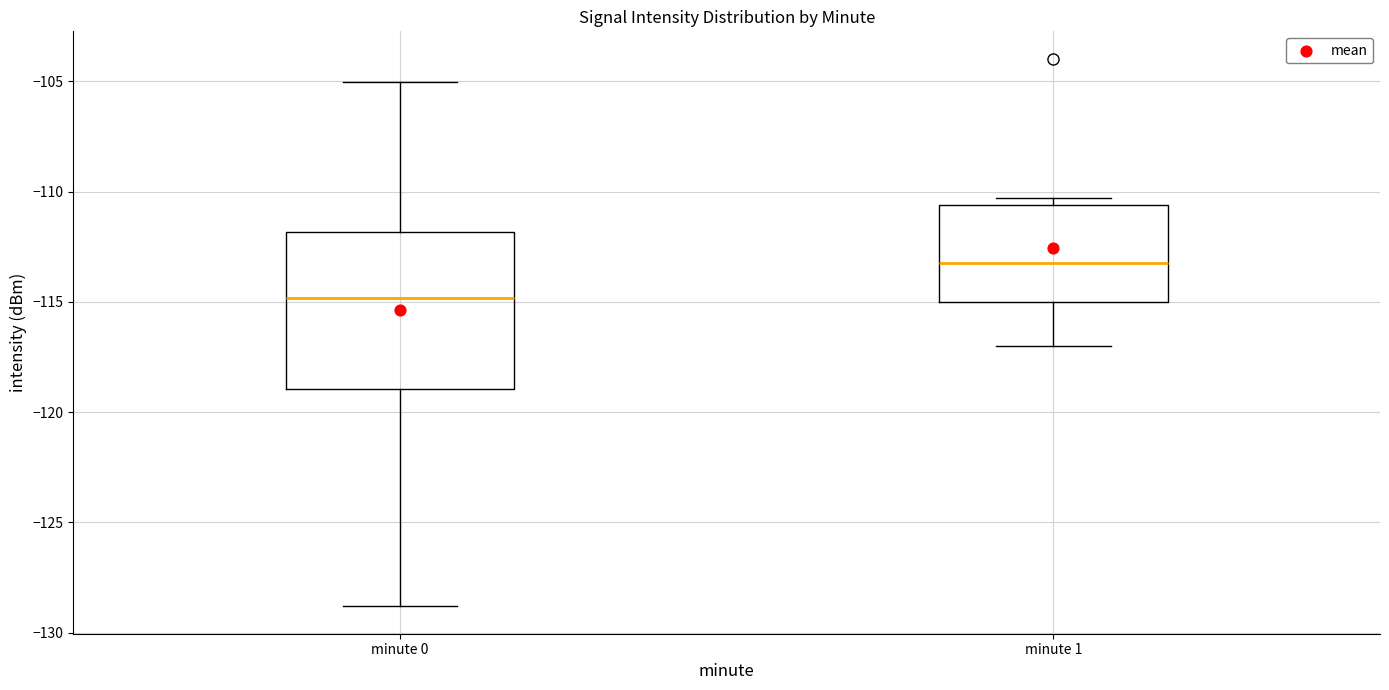

Which box has the lowest median line?

minute 0